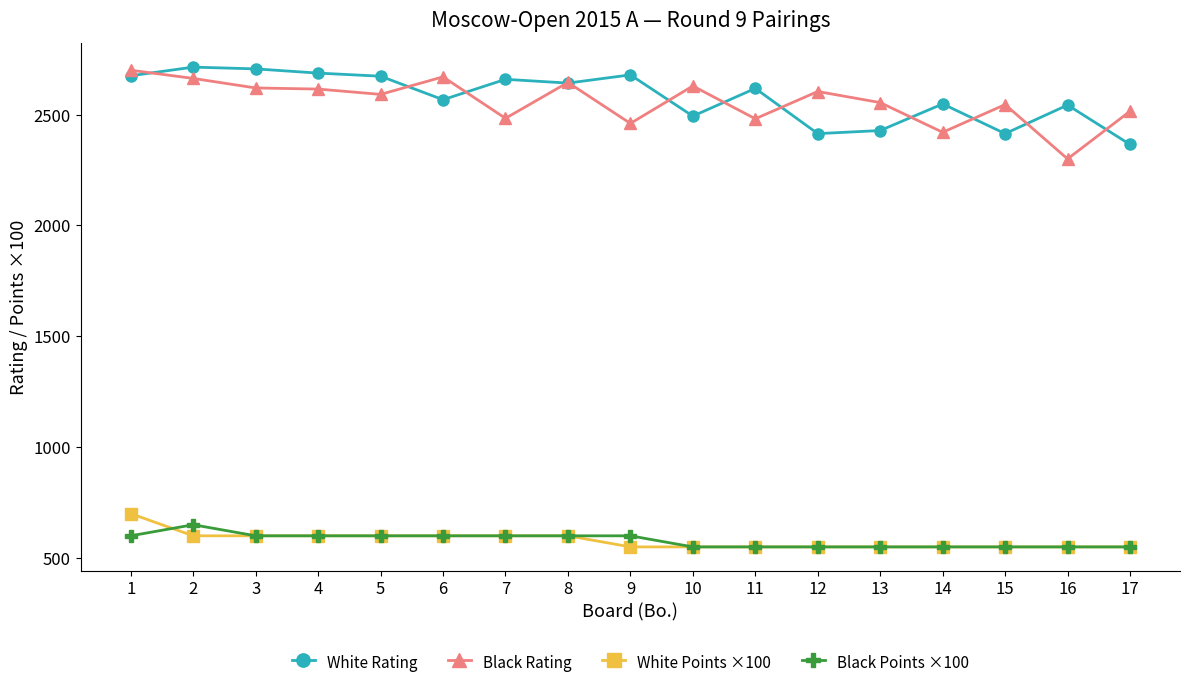

What are all the series names shown in the legend?

White Rating, Black Rating, White Points ×100, Black Points ×100